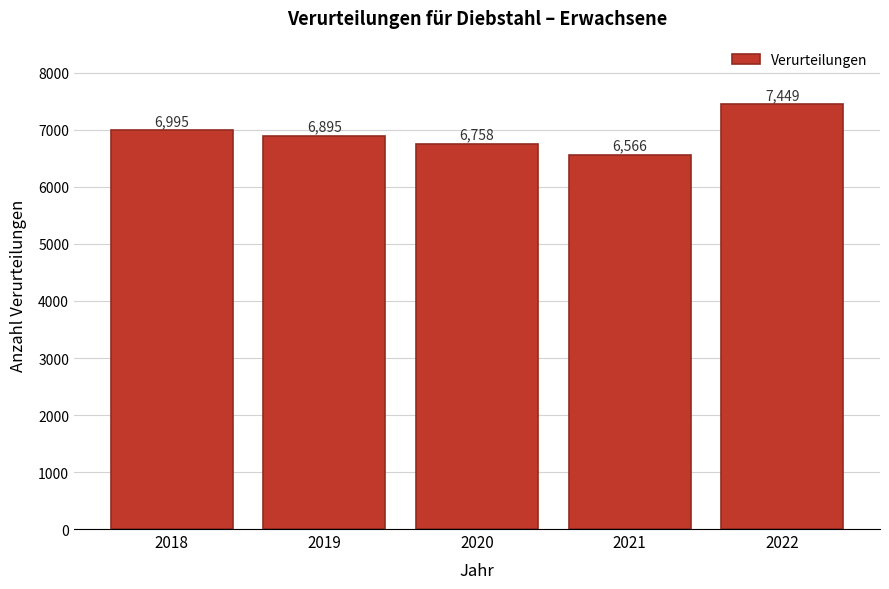

Reading left to right, transcribe all the data shown in this chart.

6995	6895	6758	6566	7449